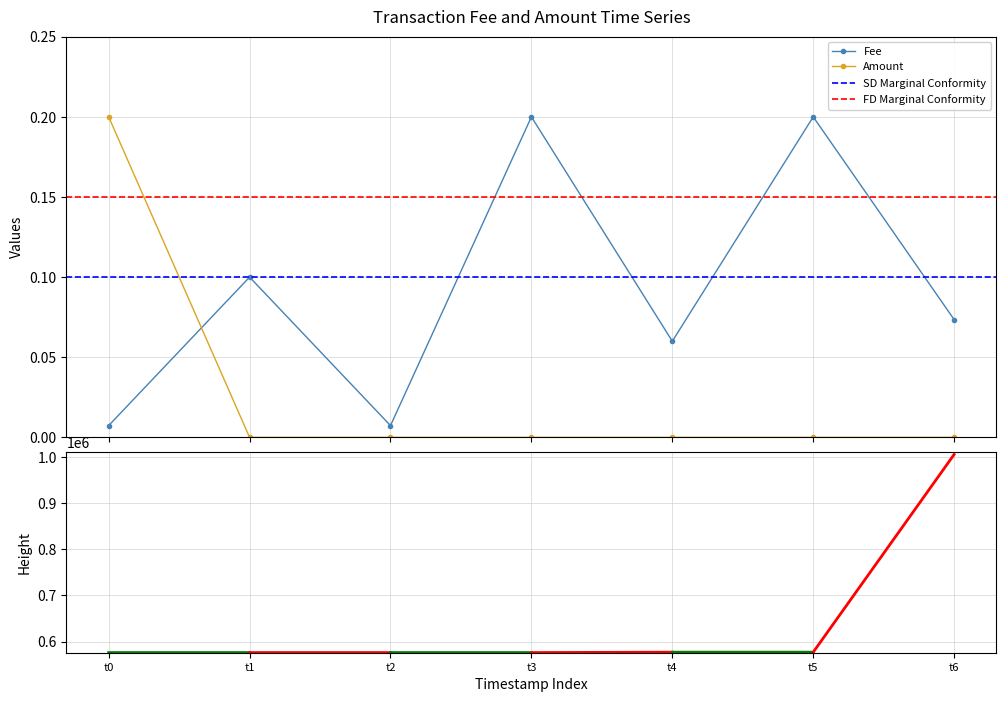

How many data points in Amount are above 0?

2